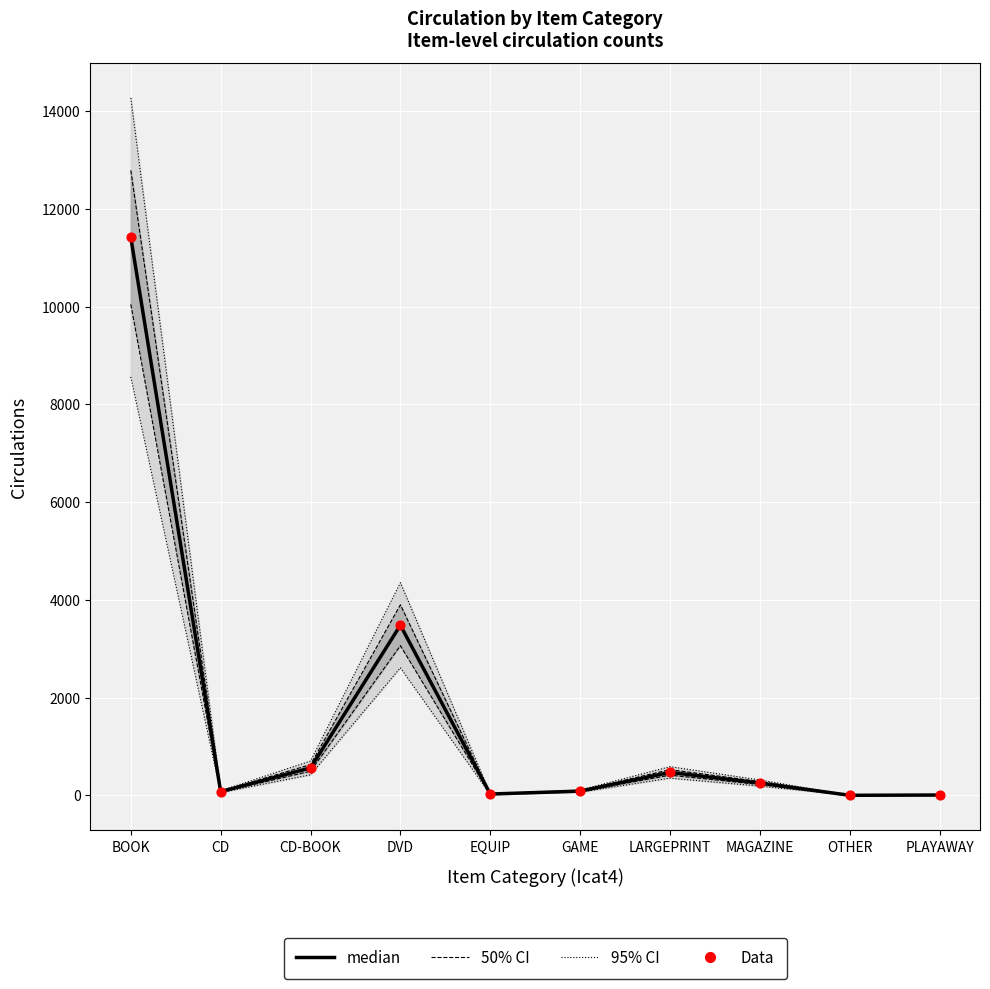

Is the value of median at PLAYAWAY greater than the value of Data at LARGEPRINT?

No